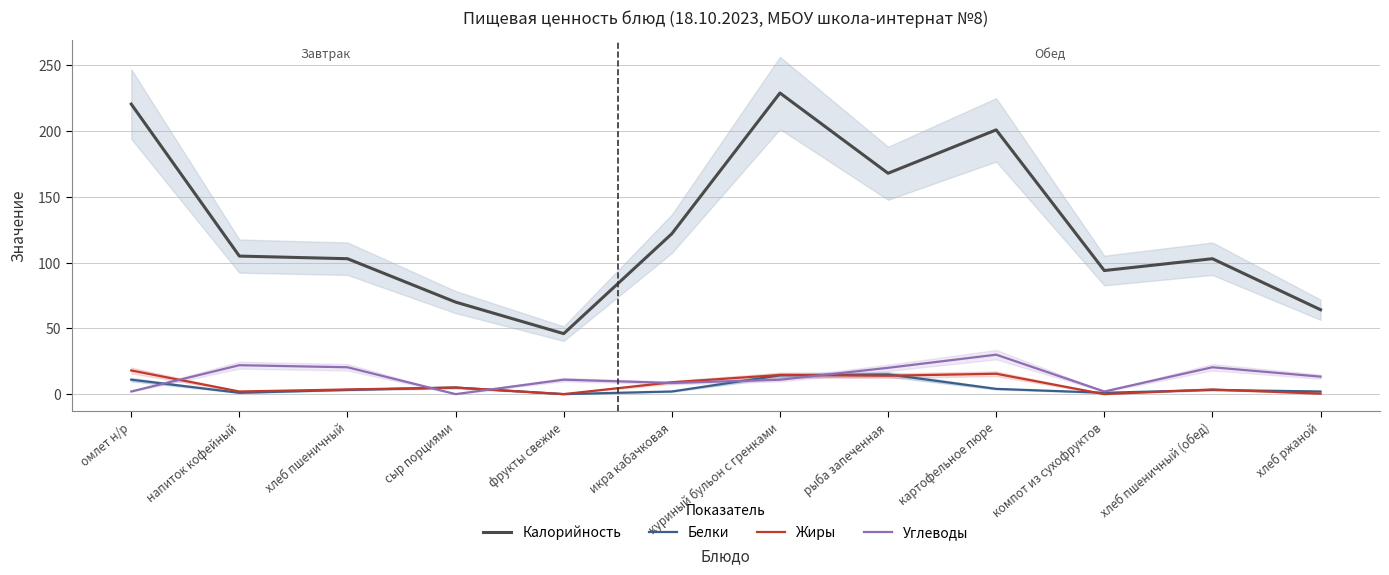

The Калорийность series shows 105.0 at напиток кофейный. True or false?

True